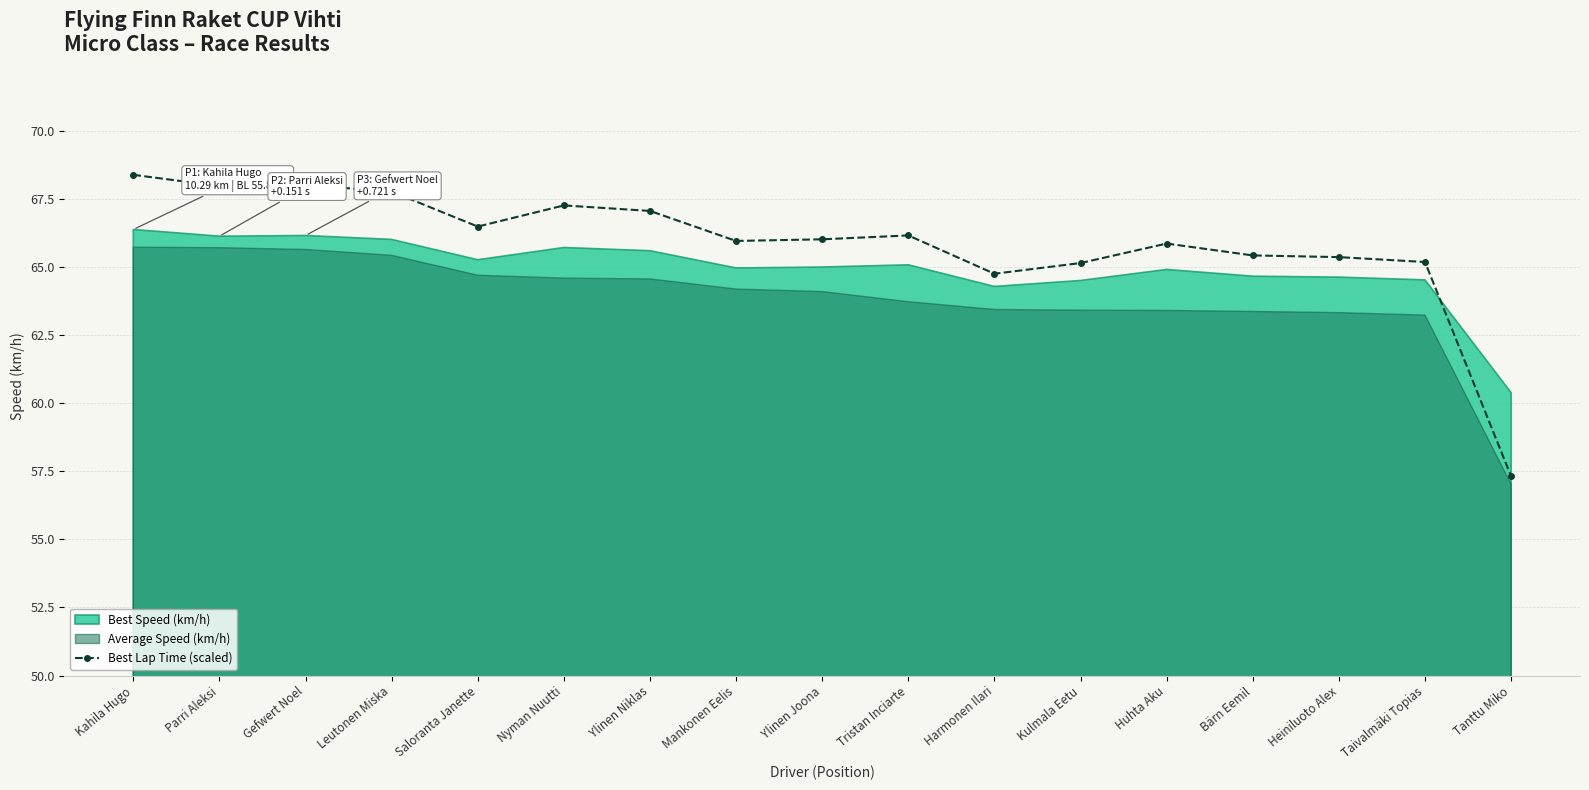

The value at Tristan Inciarte is 66.2. True or false?

True